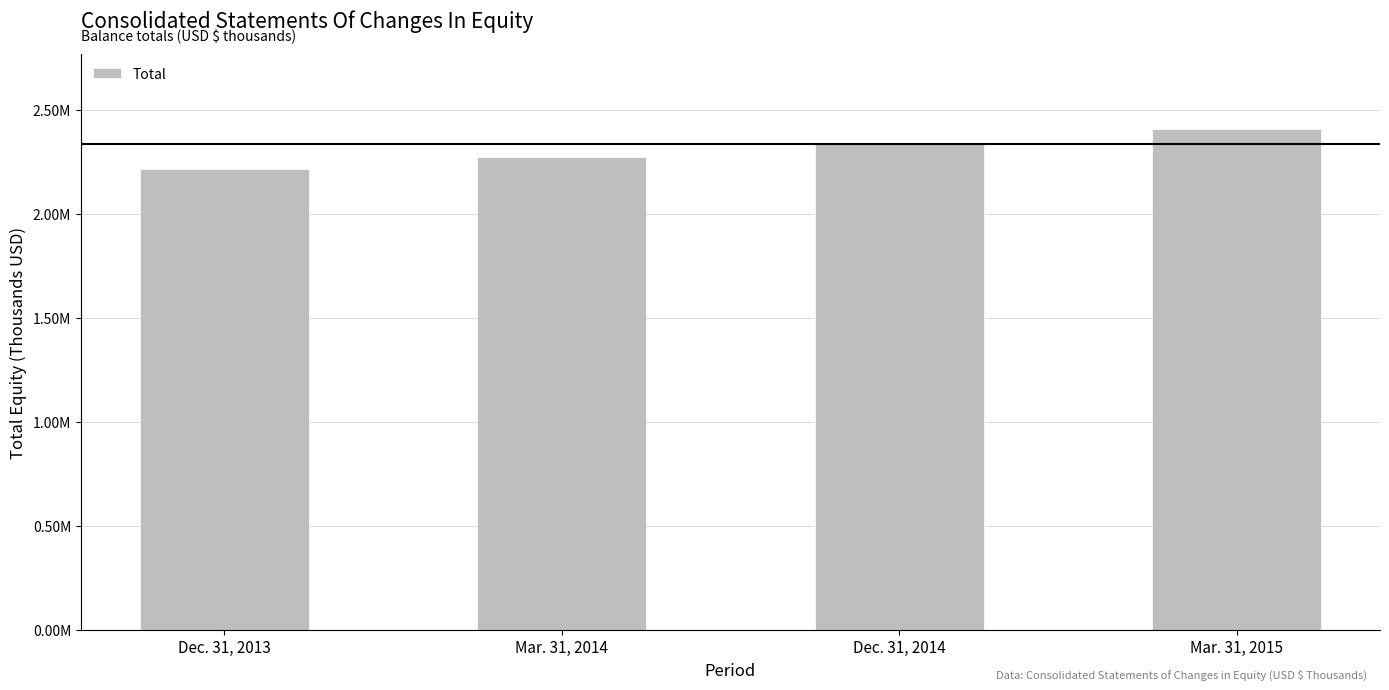

Which label corresponds to the smallest value in the chart?

Dec. 31, 2013